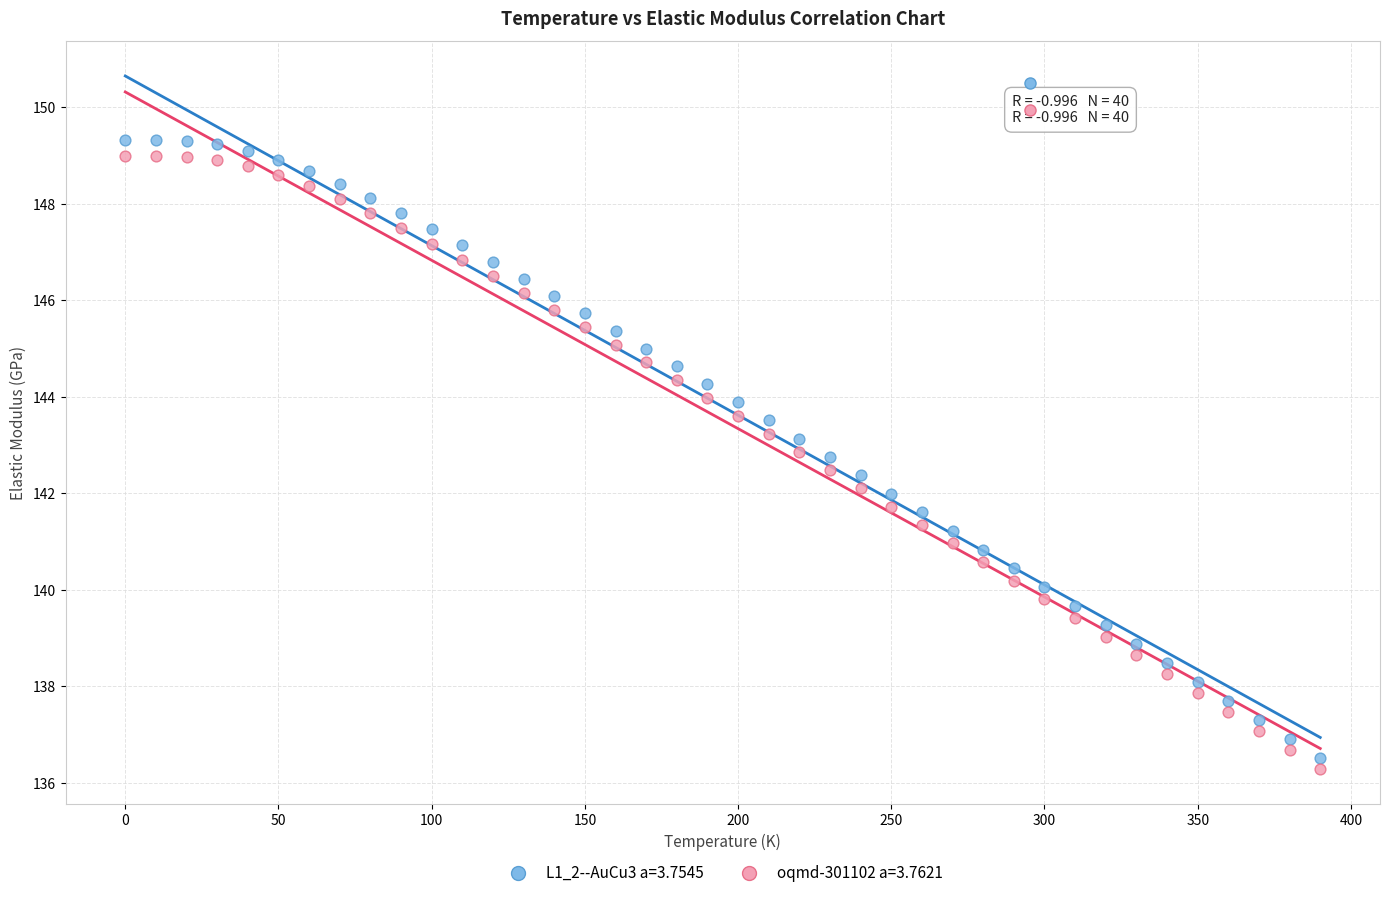

What are all the series names shown in the legend?

L1_2--AuCu3 a=3.7545, oqmd-301102 a=3.7621